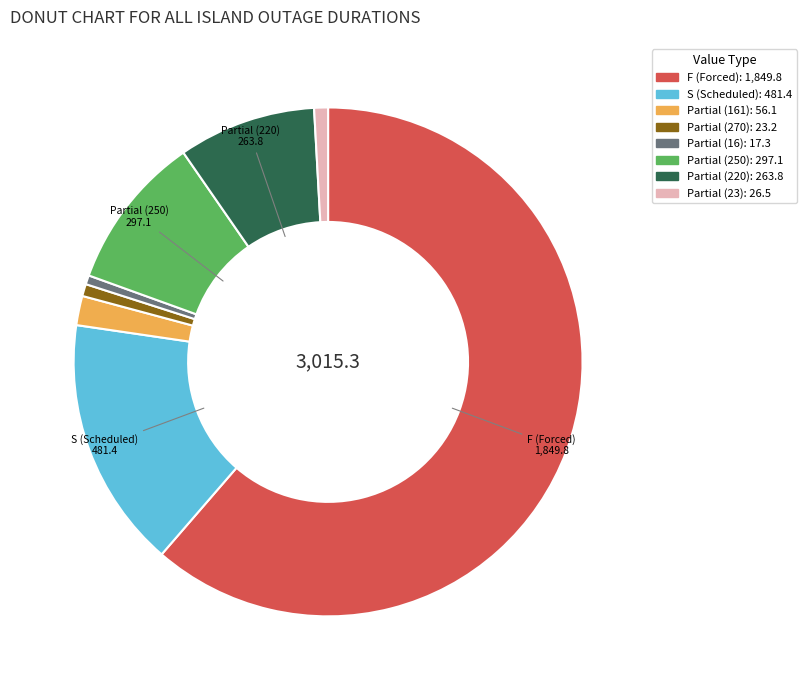

Is there a majority slice in this chart?

Yes